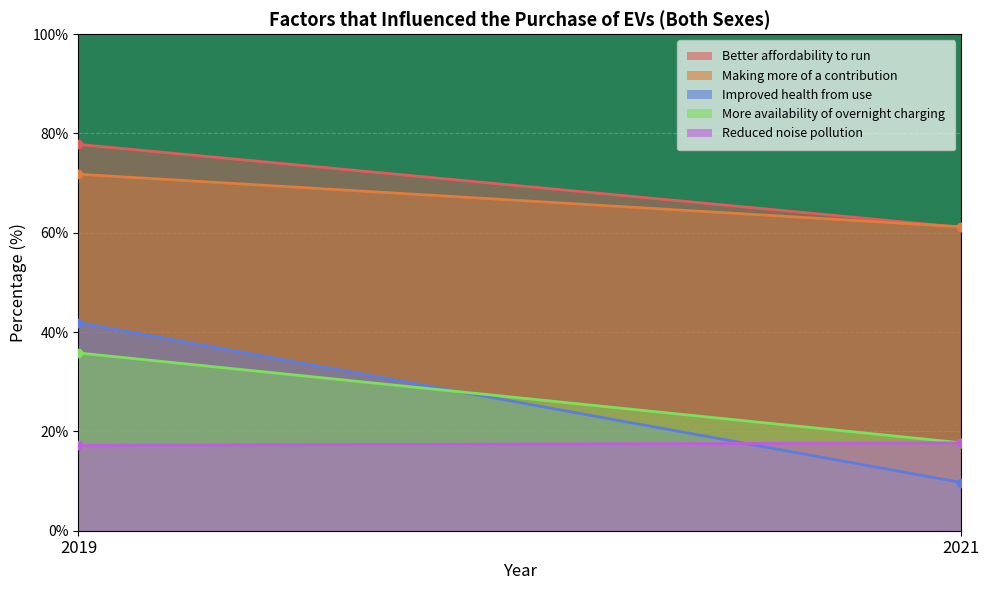

Reading right to left, what are all the values shown in this chart?

Better affordability to run: 2021=61.1	2019=77.8
Making more of a contribution: 2021=61.2	2019=71.8
Improved health from use: 2021=9.7	2019=41.9
More availability of overnight charging: 2021=17.7	2019=35.8
Reduced noise pollution: 2021=17.7	2019=17.2